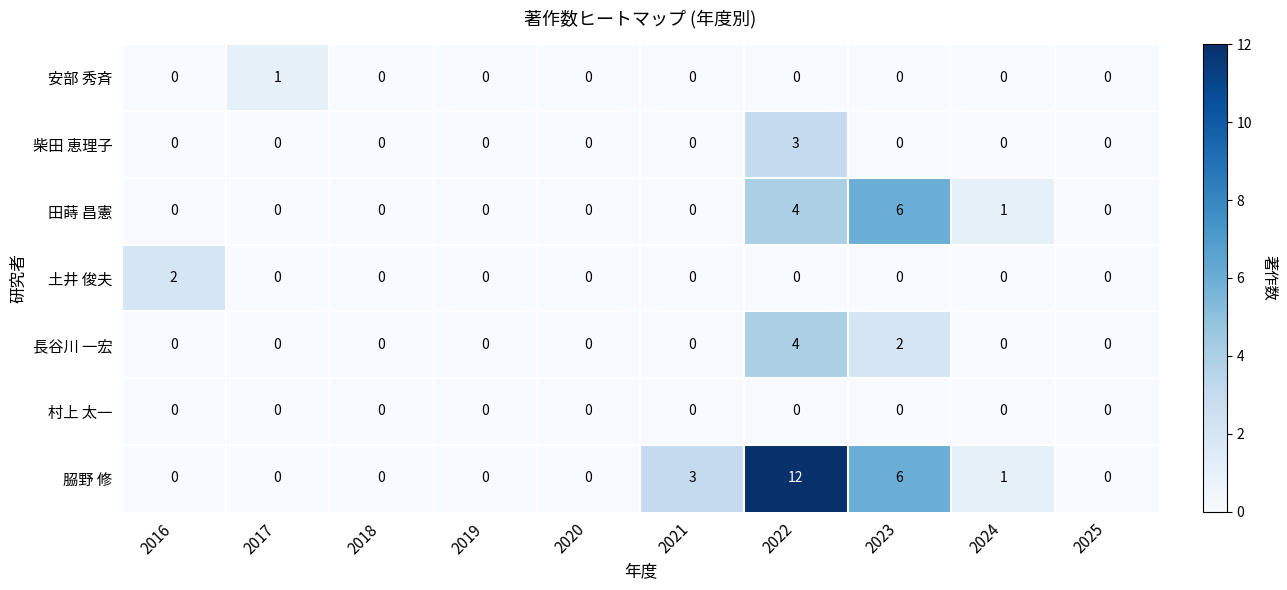

What is the difference between the maximum and minimum values in the 長谷川 一宏 series?

4